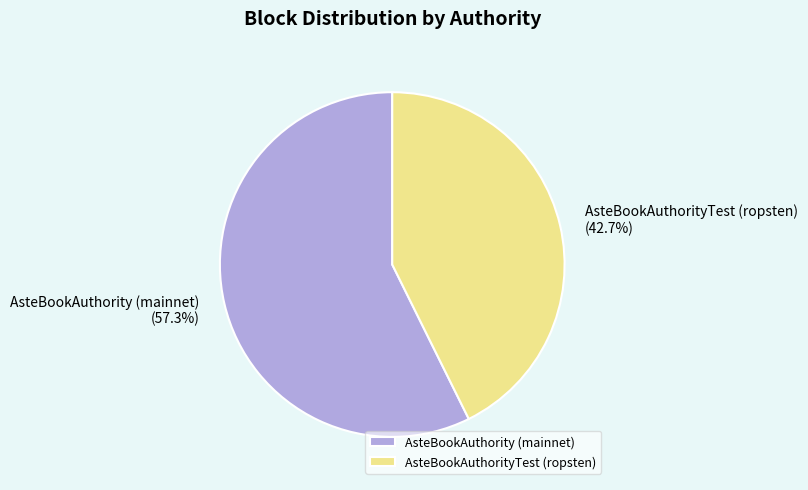

The AsteBookAuthorityTest (ropsten) slice represents 43% of the pie. True or false?

True